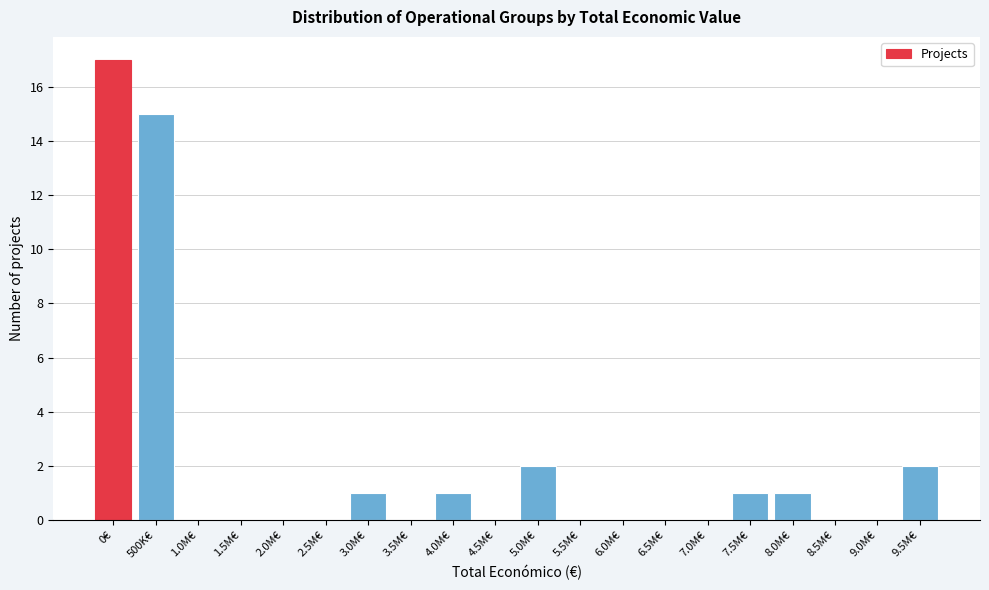

Reading right to left, what are all the values shown in this chart?

9.5M€=2	9.0M€=0	8.5M€=0	8.0M€=1	7.5M€=1	7.0M€=0	6.5M€=0	6.0M€=0	5.5M€=0	5.0M€=2	4.5M€=0	4.0M€=1	3.5M€=0	3.0M€=1	2.5M€=0	2.0M€=0	1.5M€=0	1.0M€=0	500K€=15	0€=17